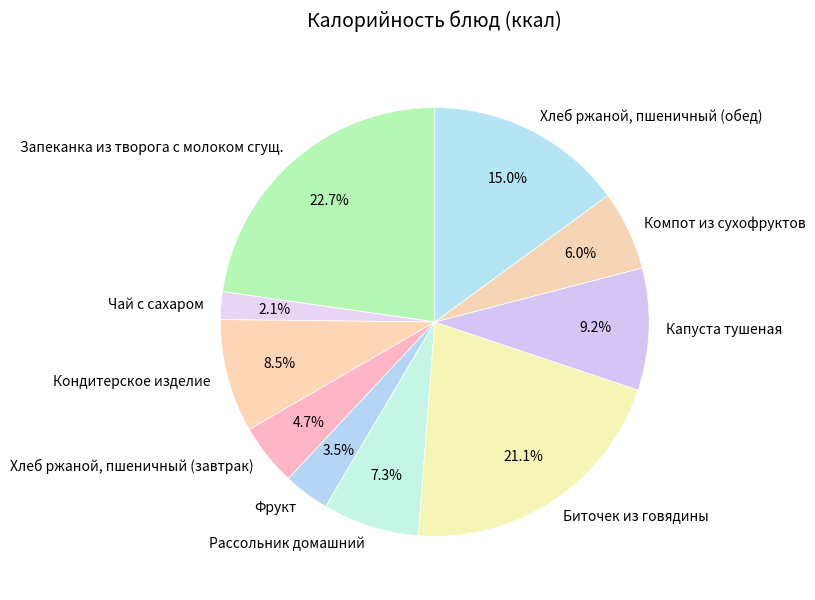

Is it true that Фрукт is 13% of the pie?

False